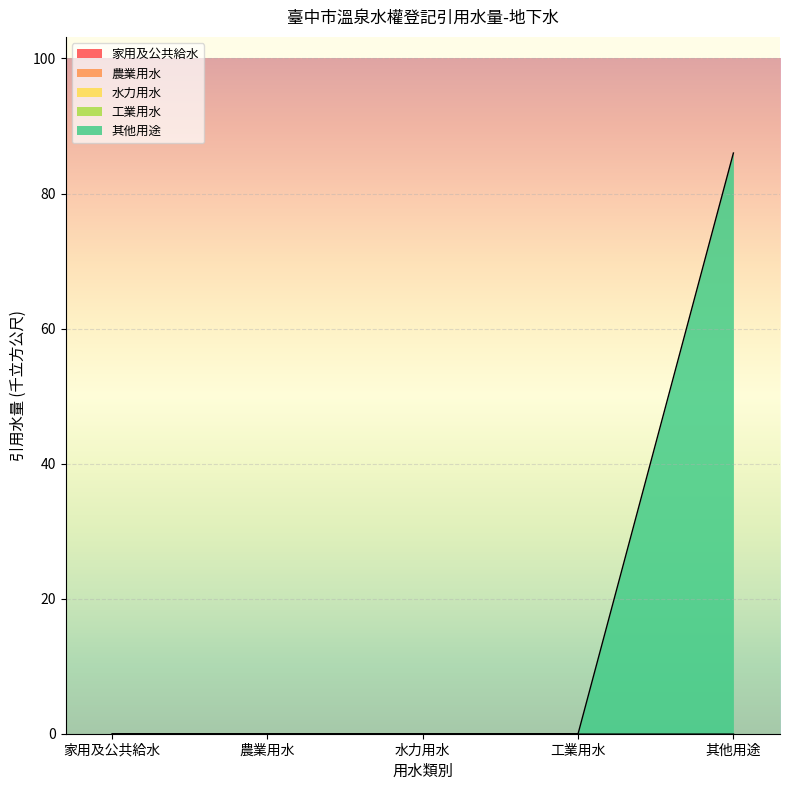

True or false: 水力用水 and 其他用途 intersect in this chart.

False